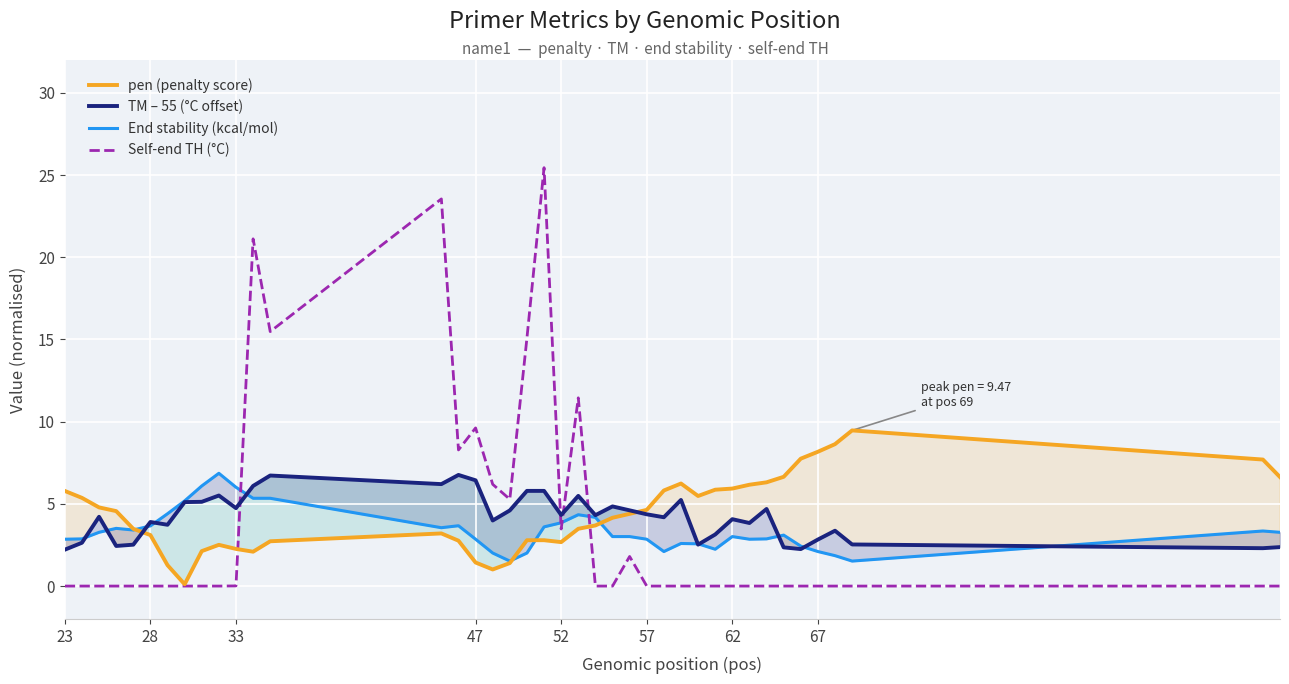

True or false: pen (penalty score) has a value of 4.9 at 22.

False